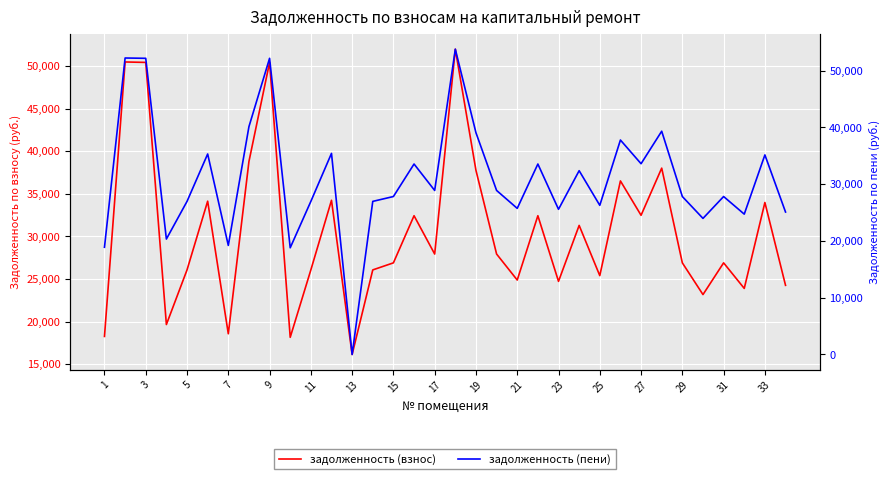

How many lines are shown in the chart?

2